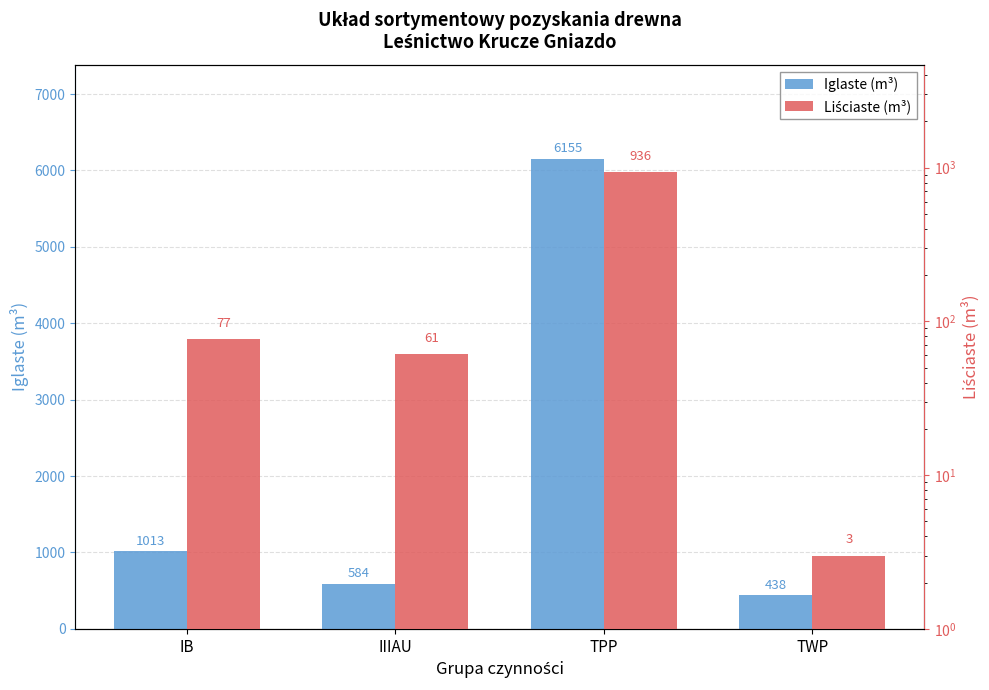

Reading right to left, transcribe all the data shown in this chart.

Iglaste (m³): 438	6155	584	1013
Liściaste (m³): 3	936	61	77